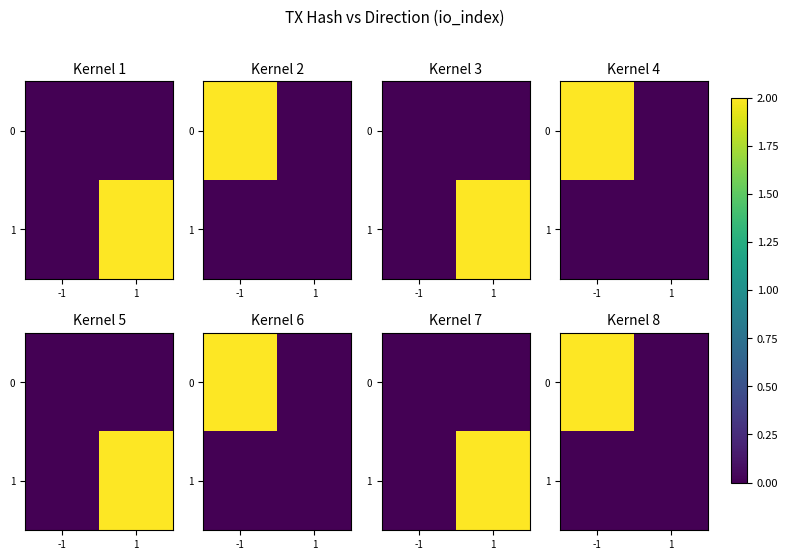

True or false: 0 has a value of -1 at 1.

False